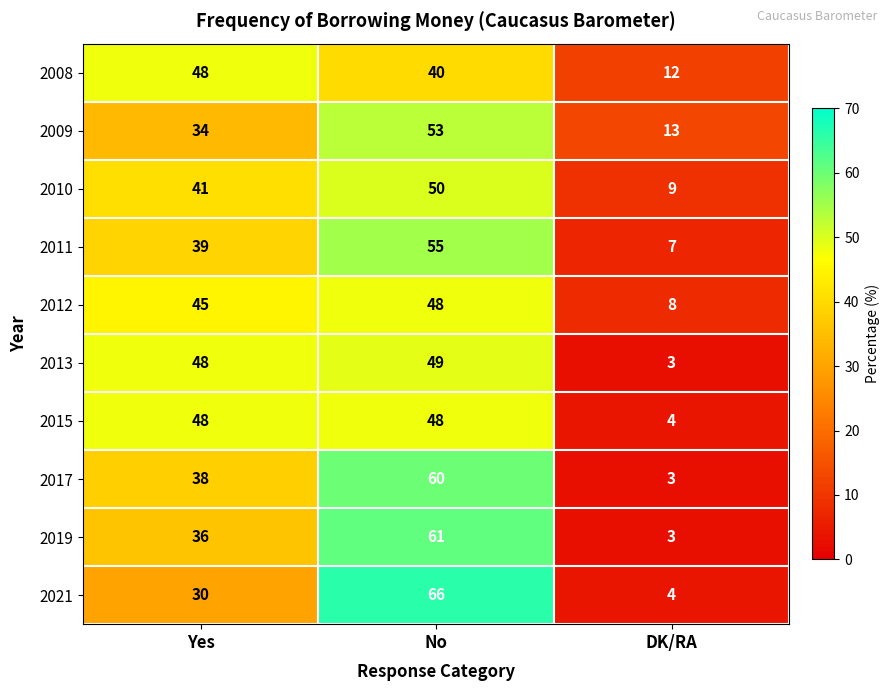

What is the greatest value displayed?

66